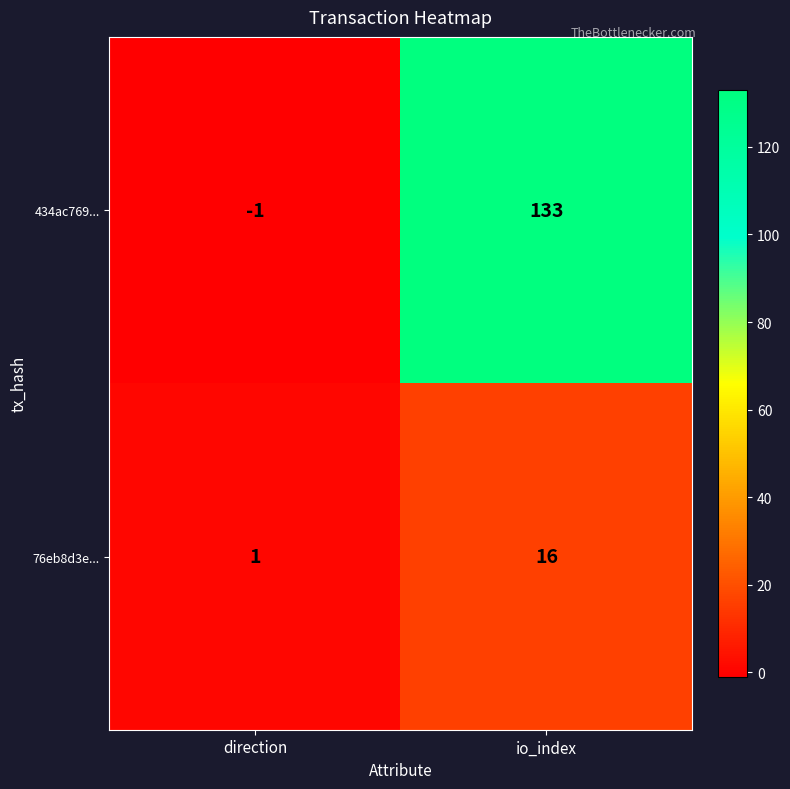

The value of 434ac769... at io_index is 133. True or false?

True